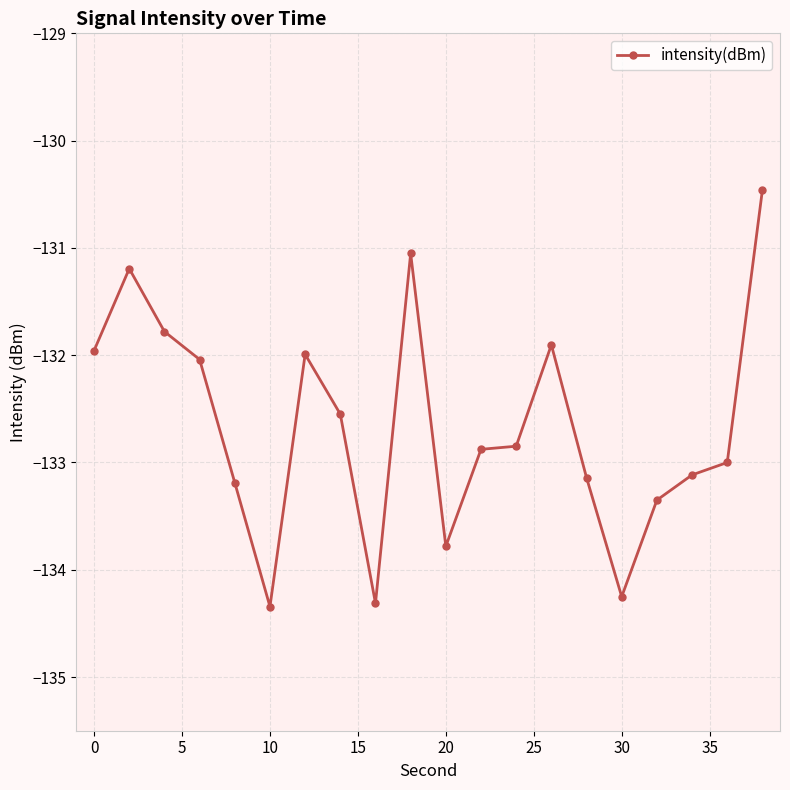

What is the difference between the second highest and minimum values?

3.3